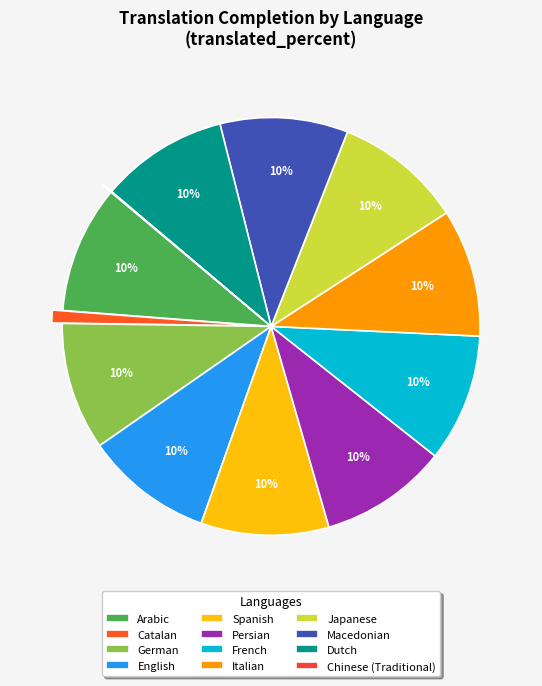

The Japanese slice represents 15% of the pie. True or false?

False